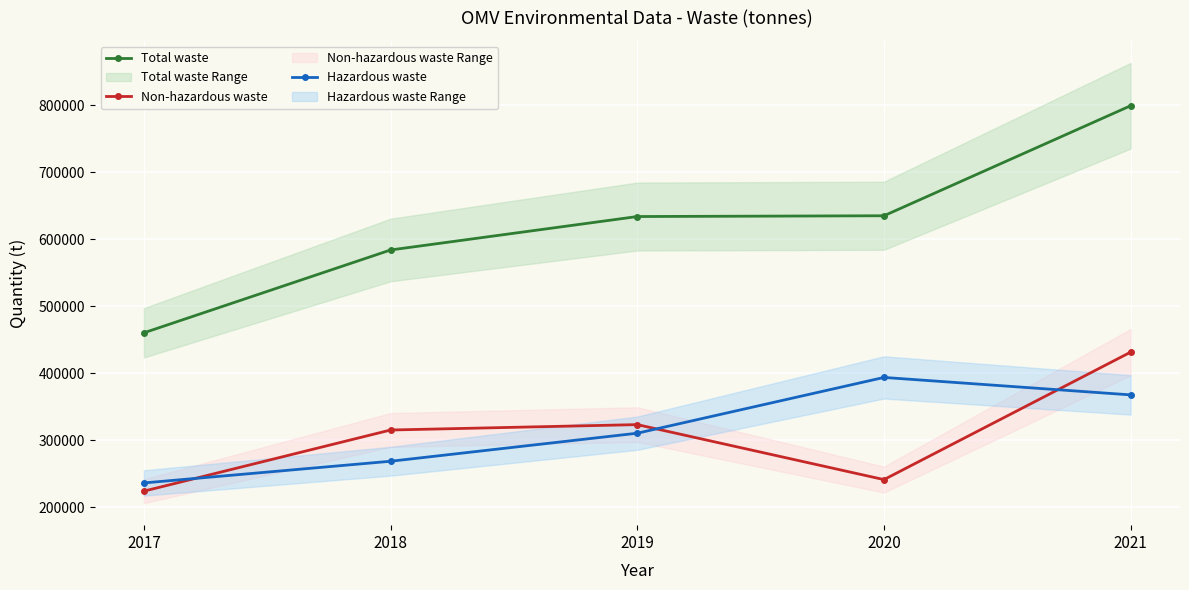

True or false: Total waste and Hazardous waste intersect in this chart.

False